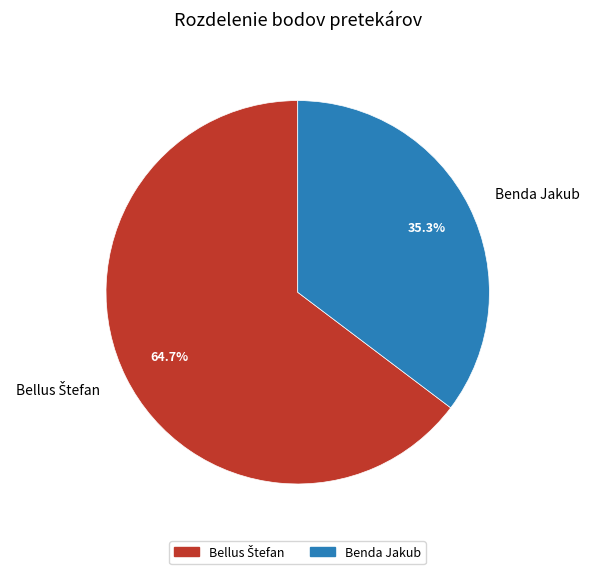

What portion of the pie excludes Benda Jakub?

64.7%